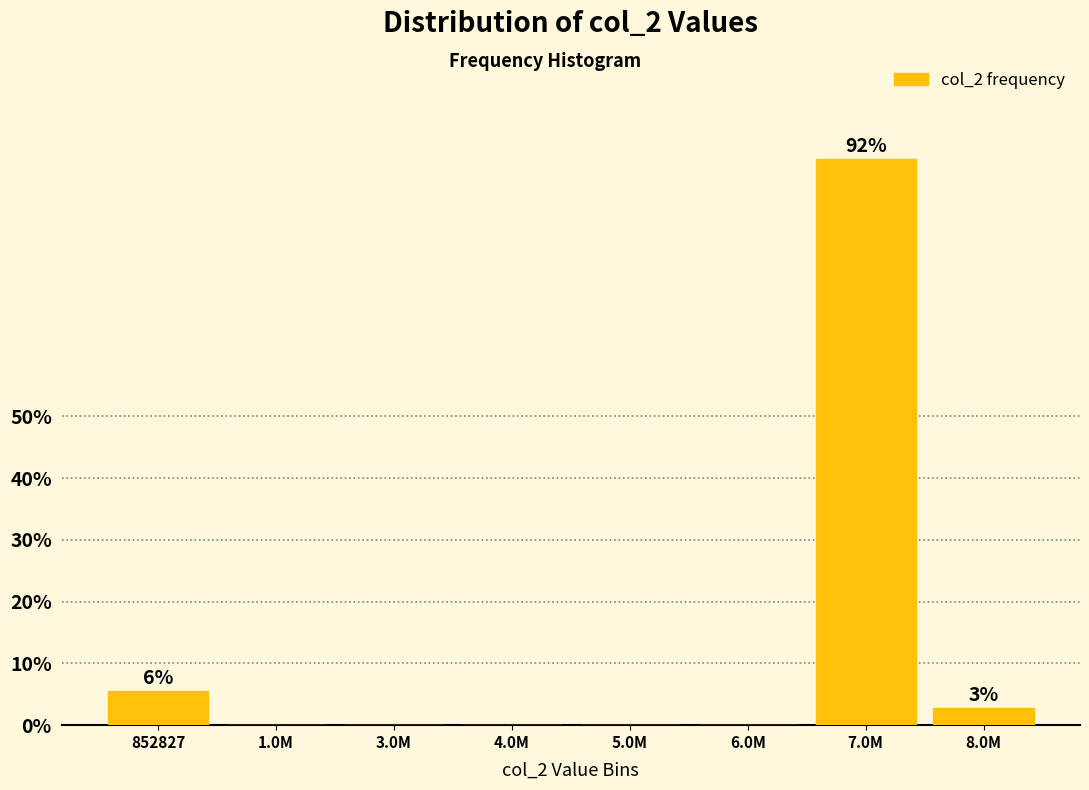

Reading left to right, extract all data points from this chart.

852827=5.6	1.0M=0.0	3.0M=0.0	4.0M=0.0	5.0M=0.0	6.0M=0.0	7.0M=91.7	8.0M=2.8